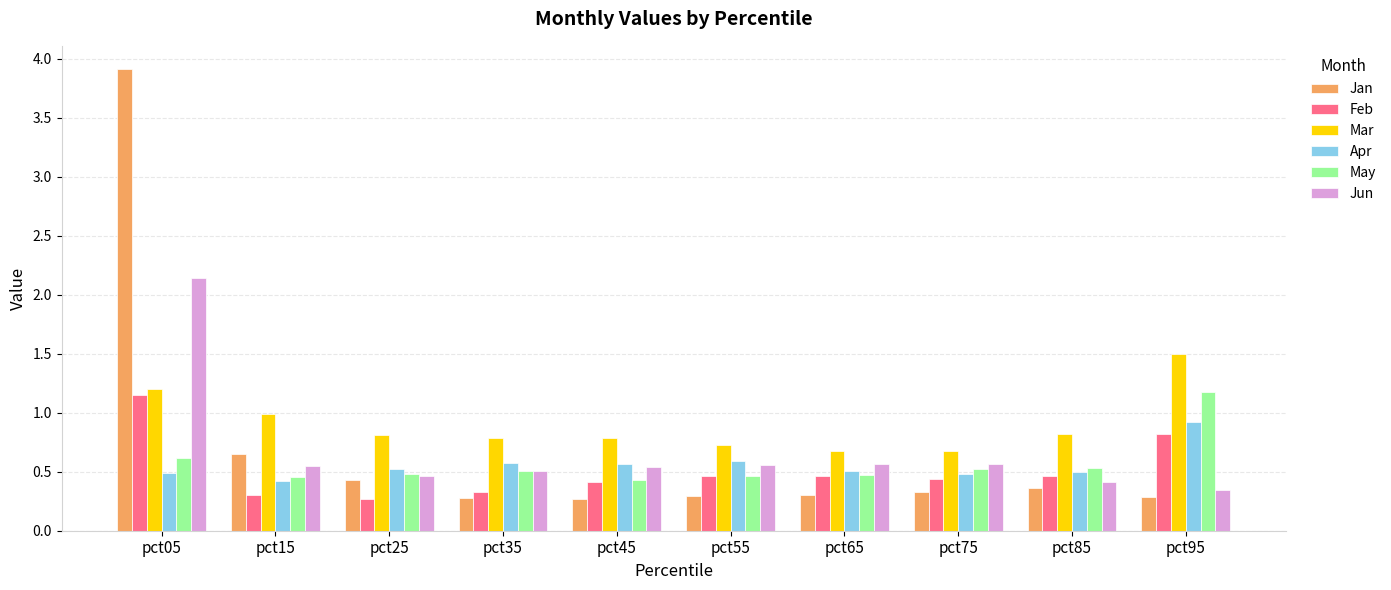

Which category has the highest value in the Jun series?

pct05